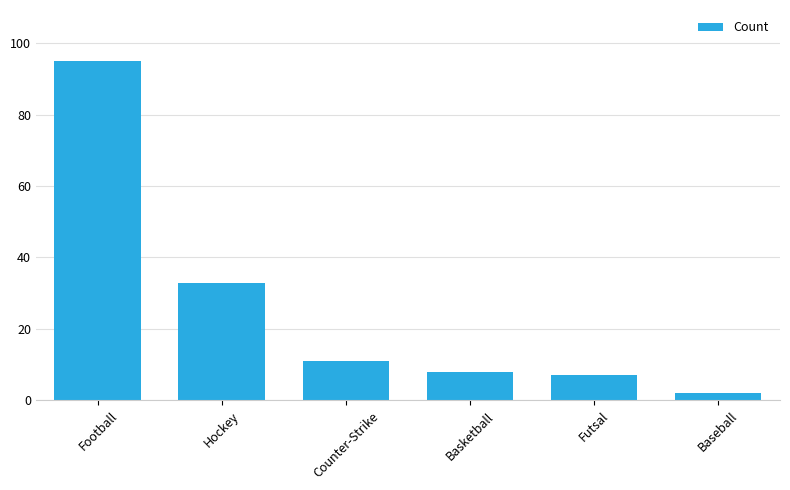

What is the change in value from Hockey to Counter-Strike?

-22